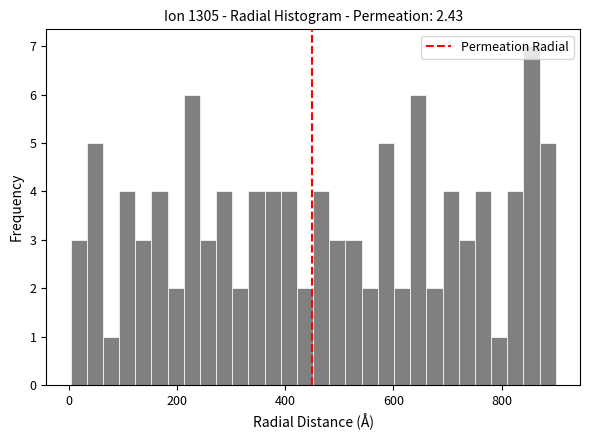

Read against the x-axis, roughly where is the centre of the tallest bar?

860